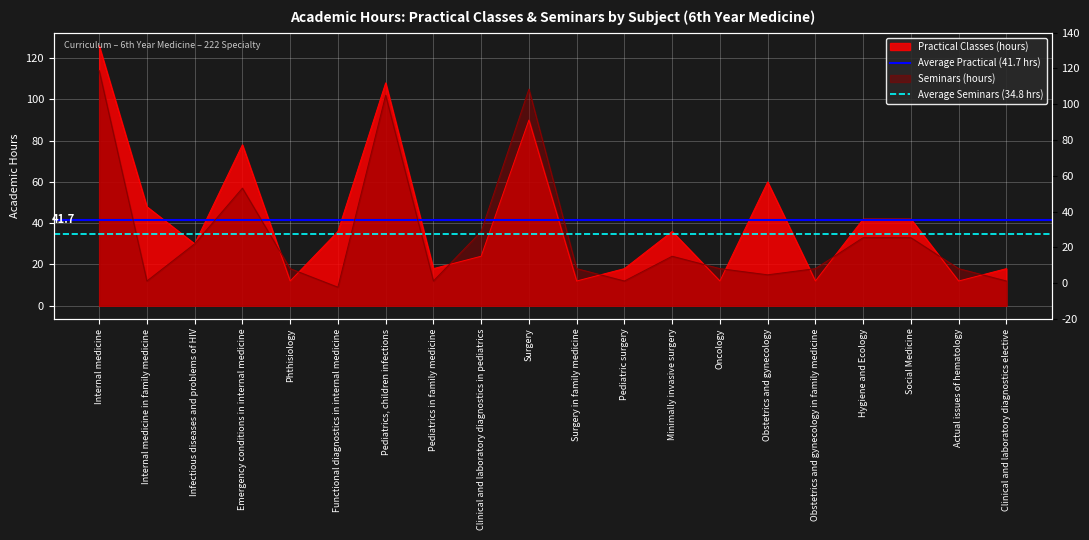

What is the maximum value for Average Practical (41.7 hrs)?

41.7